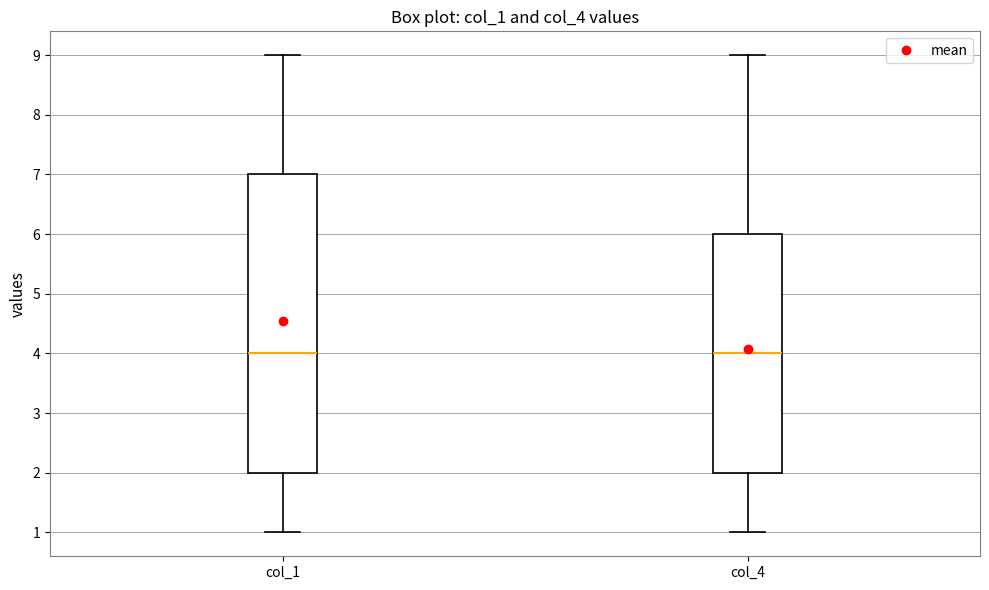

Reading left to right, transcribe this box plot: for each box, give where its median line is, the range the box spans, and where its two whiskers end, as read against the y-axis. The values are not printed on the chart, so give them approximately, as read against the axis.

col_1: median 4, box 2 to 7, whiskers 1 to 9
col_4: median 4, box 2 to 6, whiskers 1 to 9